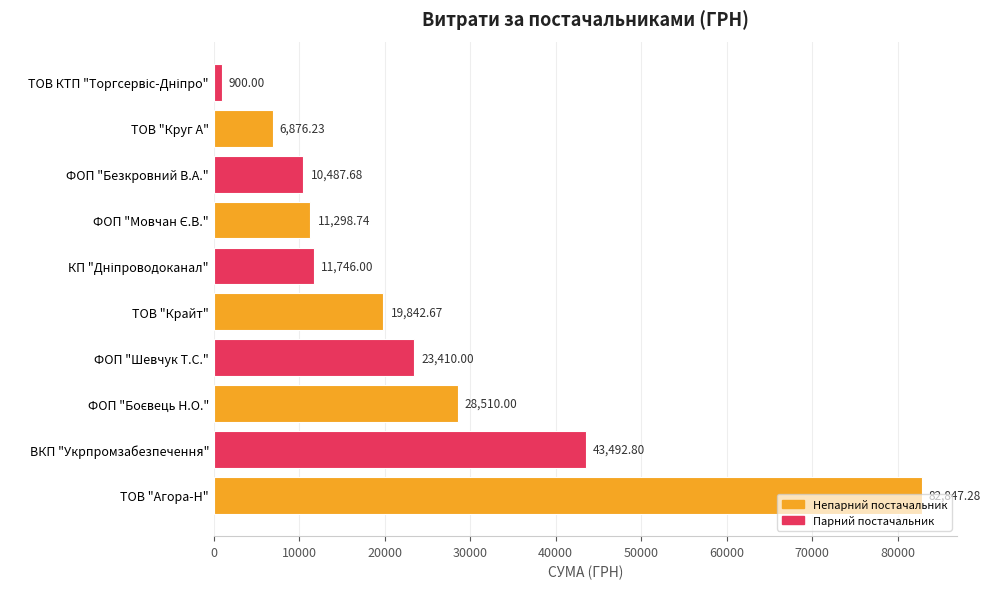

At which category does the chart reach its peak across all series?

ТОВ "Агора-Н"